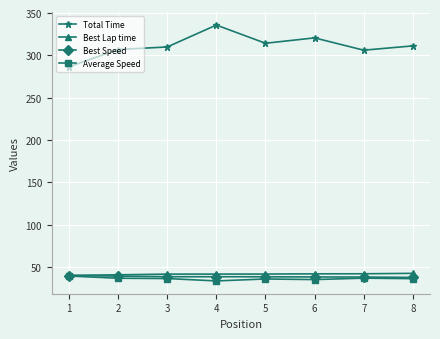

Does the chart display data point markers on the line(s)?

Yes